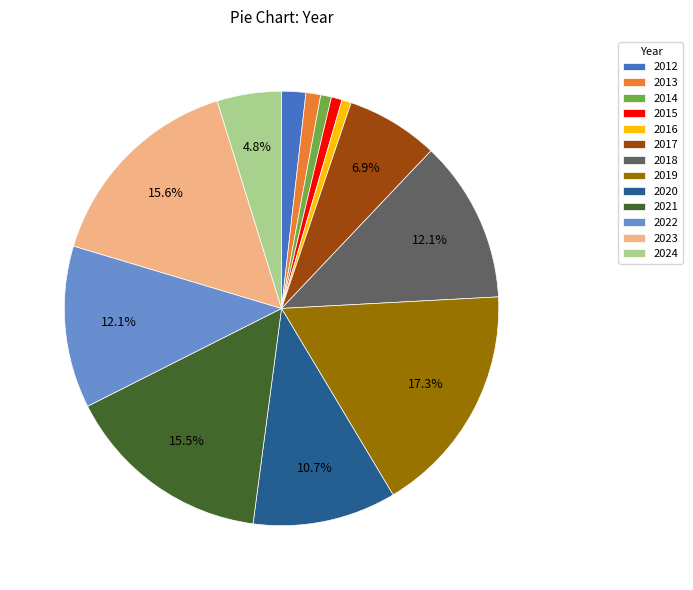

To the nearest percent, what is the combined percentage of 2015 and 2017?

8%